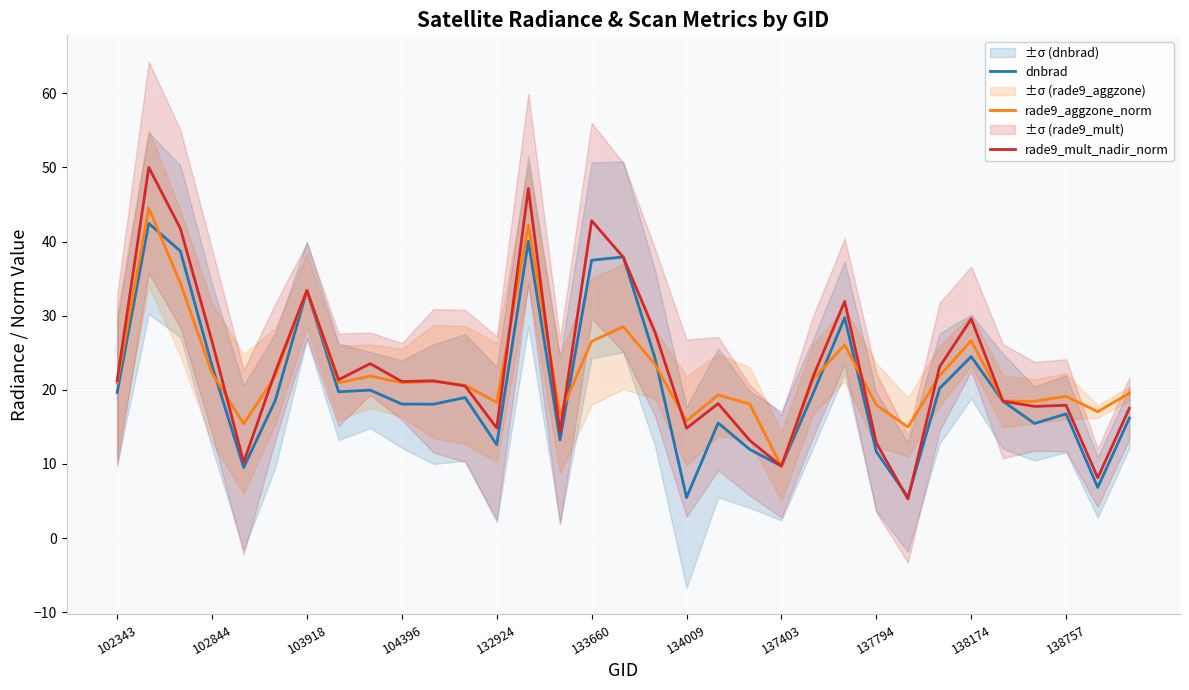

How many values in the dnbrad series are below 18?

13